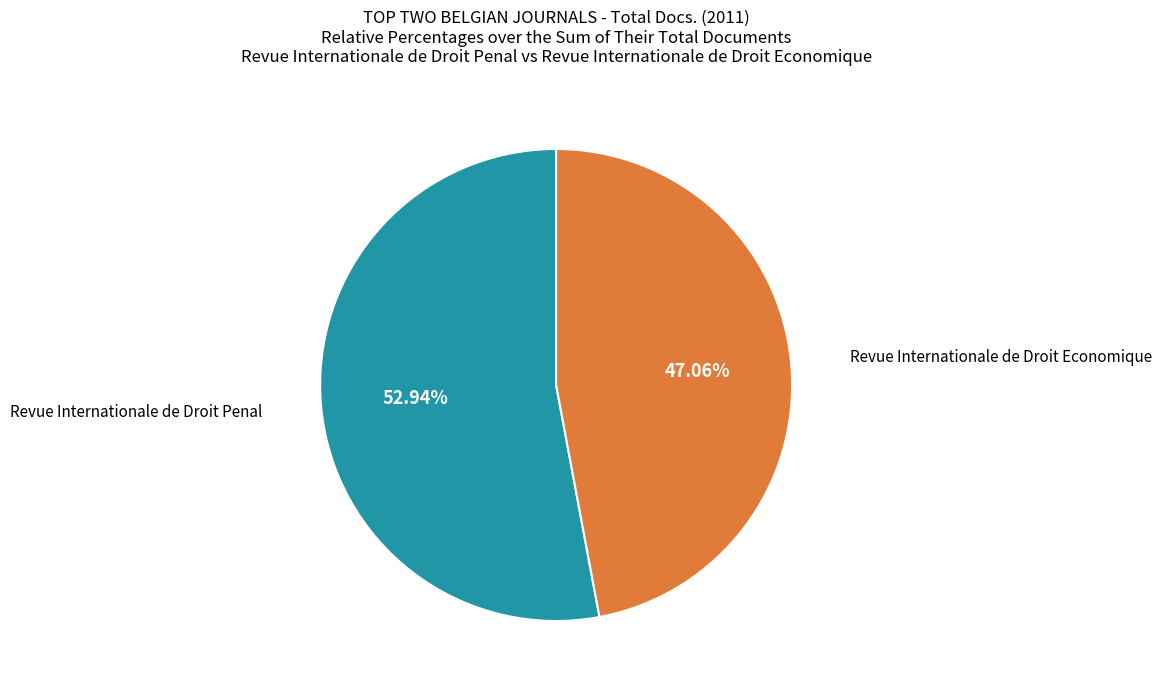

Is there a majority slice in this chart?

Yes